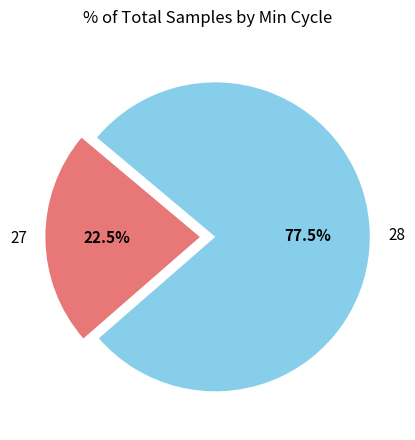

Which category has the biggest portion of the pie?

28